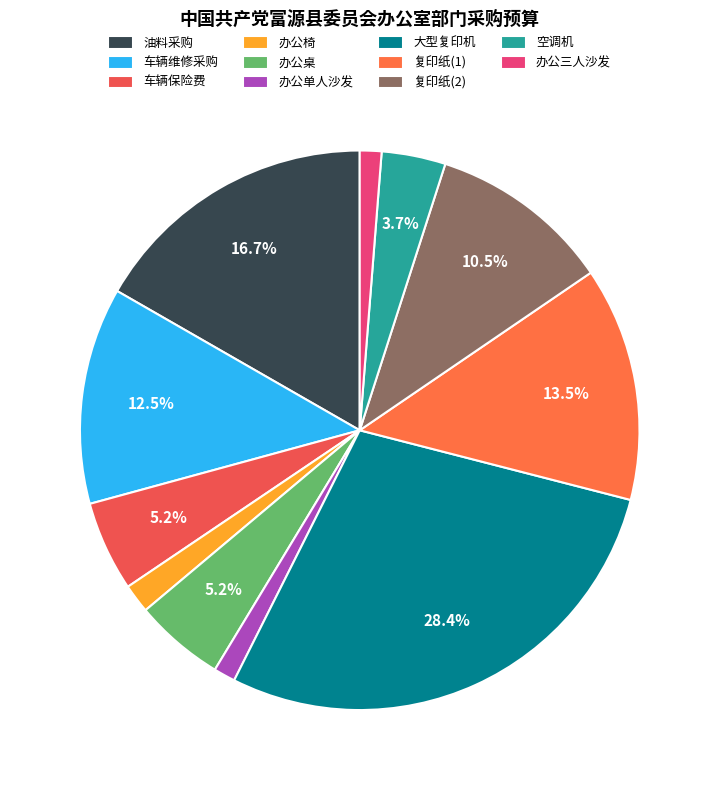

Is it true that 办公桌 is 16% of the pie?

False